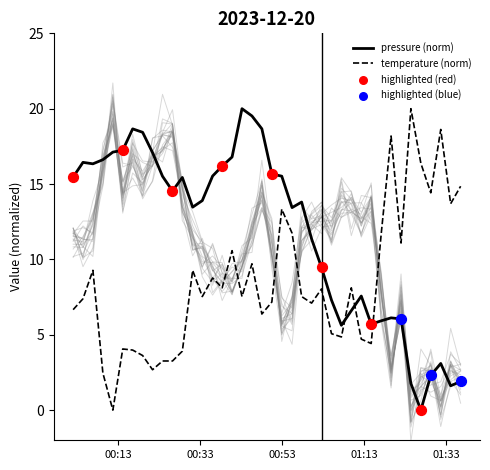

At how many categories does at least one series exceed 2?

40